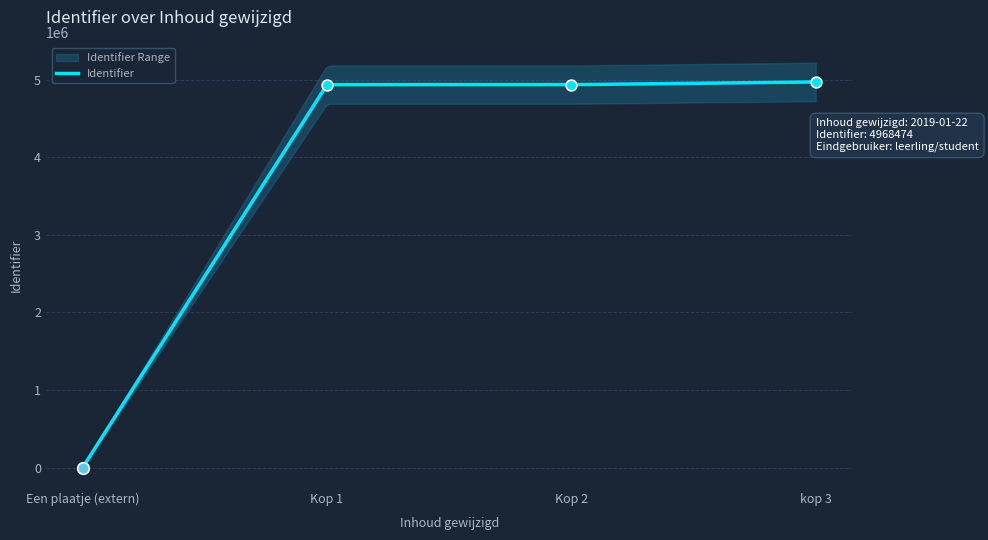

Between Kop 1 and kop 3, which is larger?

kop 3